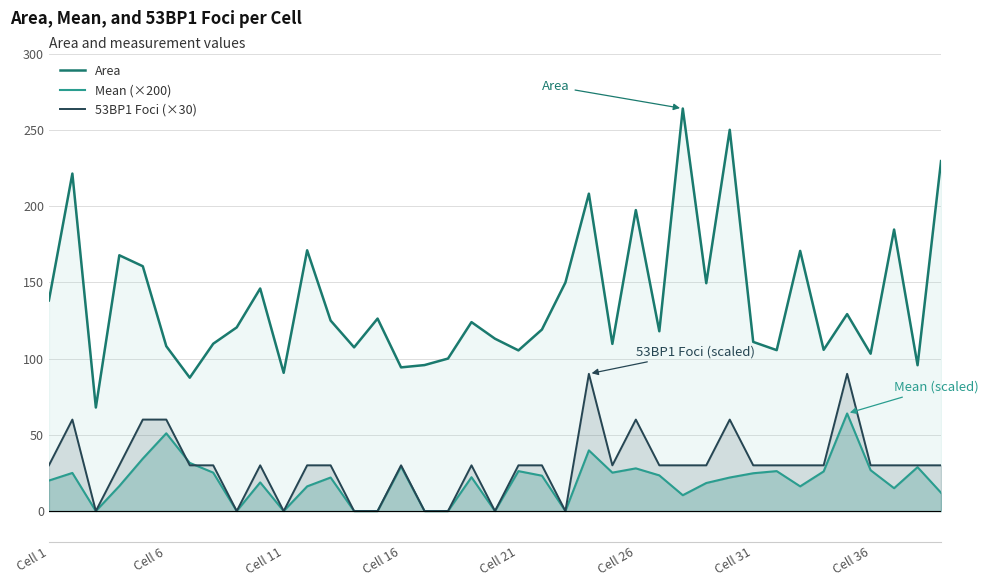

How many interior local valleys does the Mean (×200) series have?

9